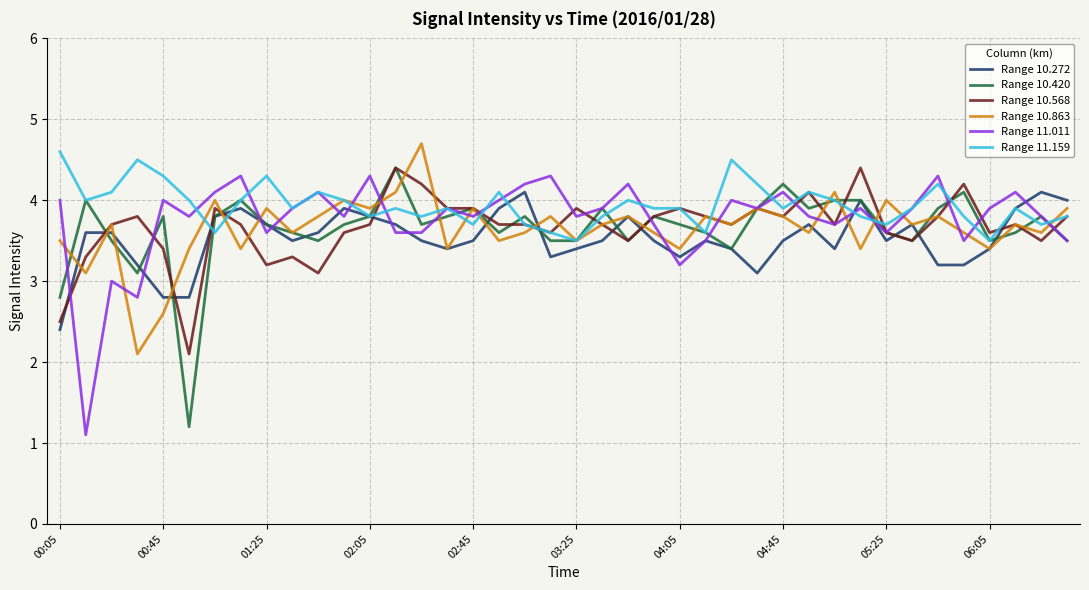

What is the minimum value shown in the chart?

1.1